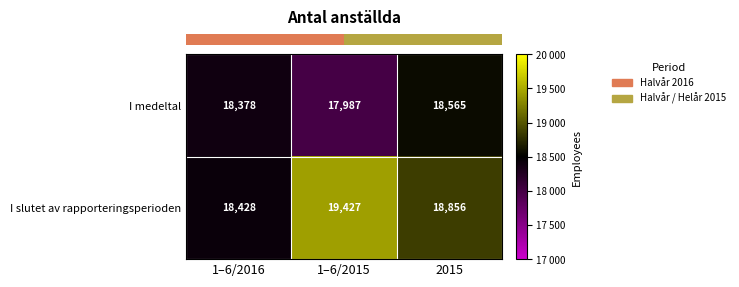

Rank the series by their average value, from lowest to highest.

I medeltal, I slutet av rapporteringsperioden